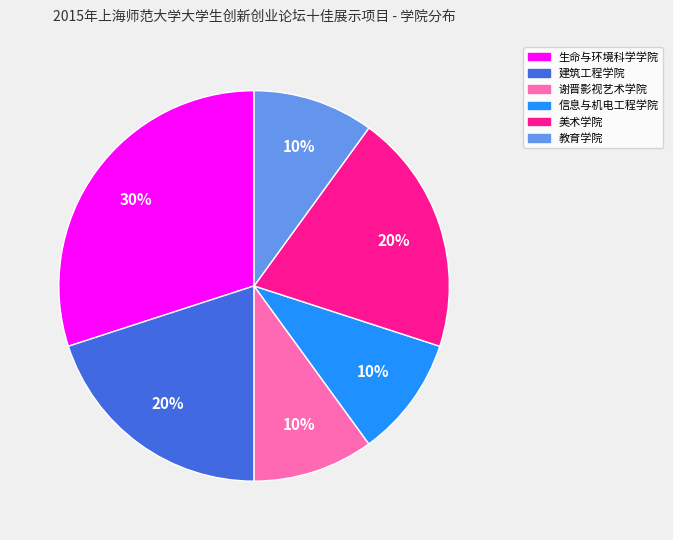

The 建筑工程学院 slice represents 20% of the pie. True or false?

True